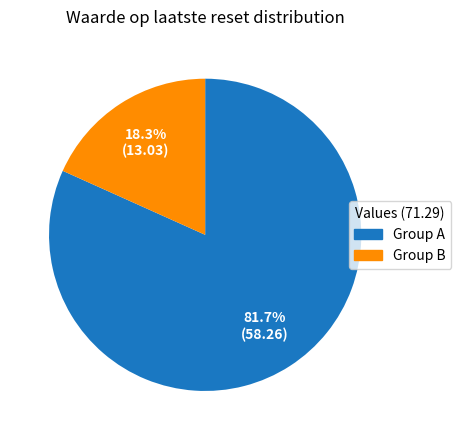

Does any single category account for the majority?

Yes